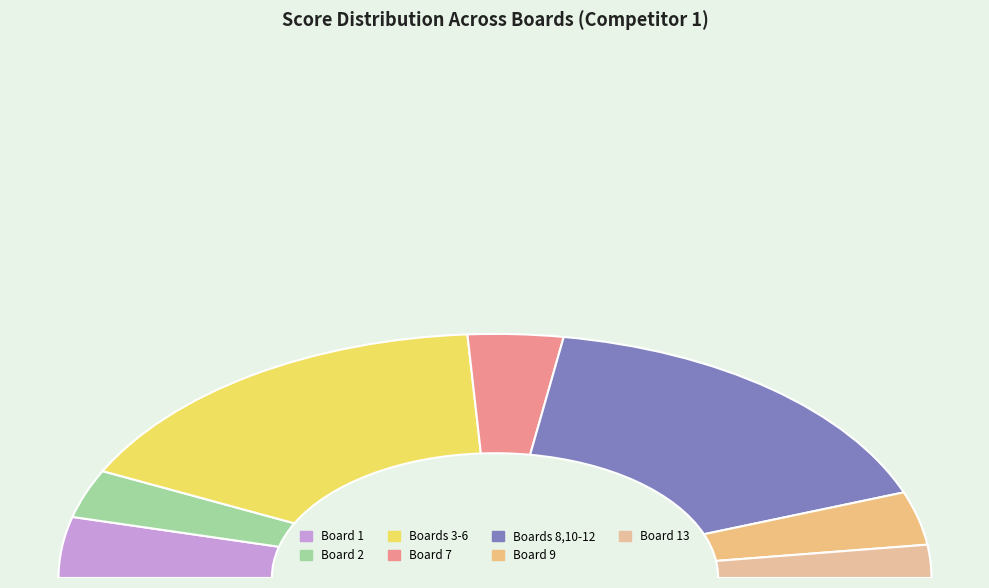

Is it true that 25 is 8% of the pie?

True